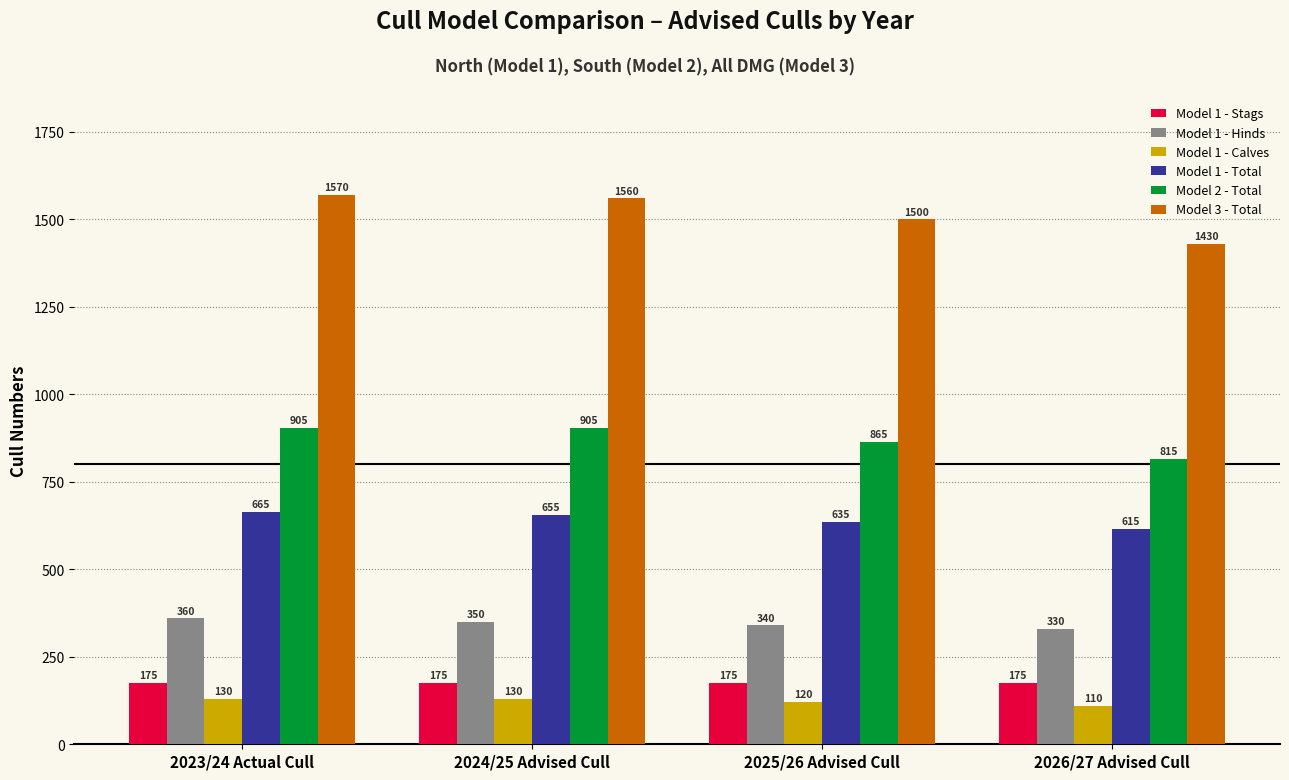

Which series has the largest total across all categories?

Model 3 - Total